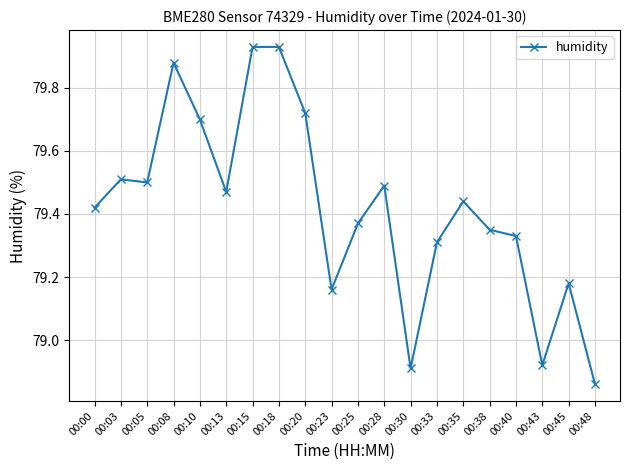

True or false: the data has more than 2 interior local peaks.

True